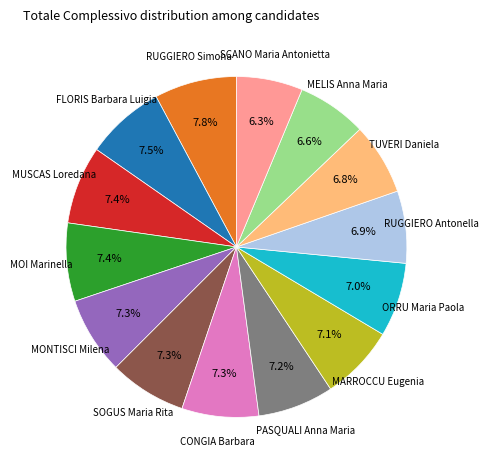

To the nearest percent, what is the difference between the largest and smallest slice percentages?

2%